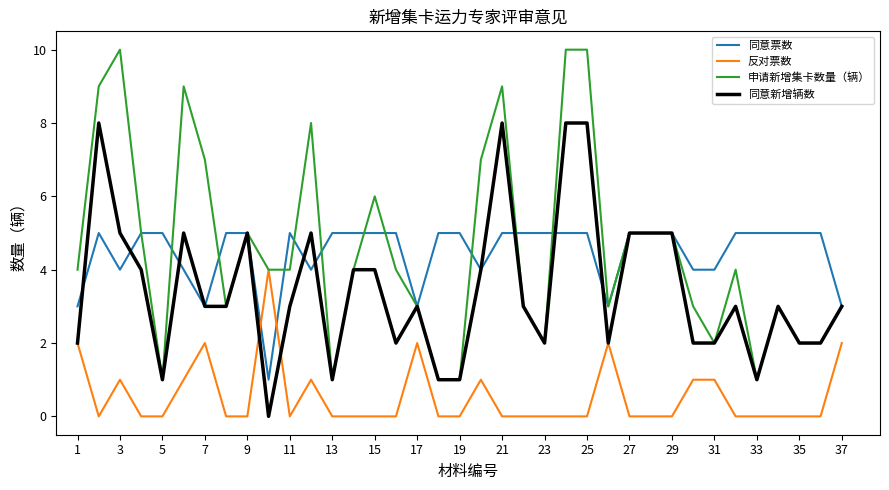

List the series in order of their peak value, lowest first.

反对票数, 同意票数, 同意新增辆数, 申请新增集卡数量（辆）